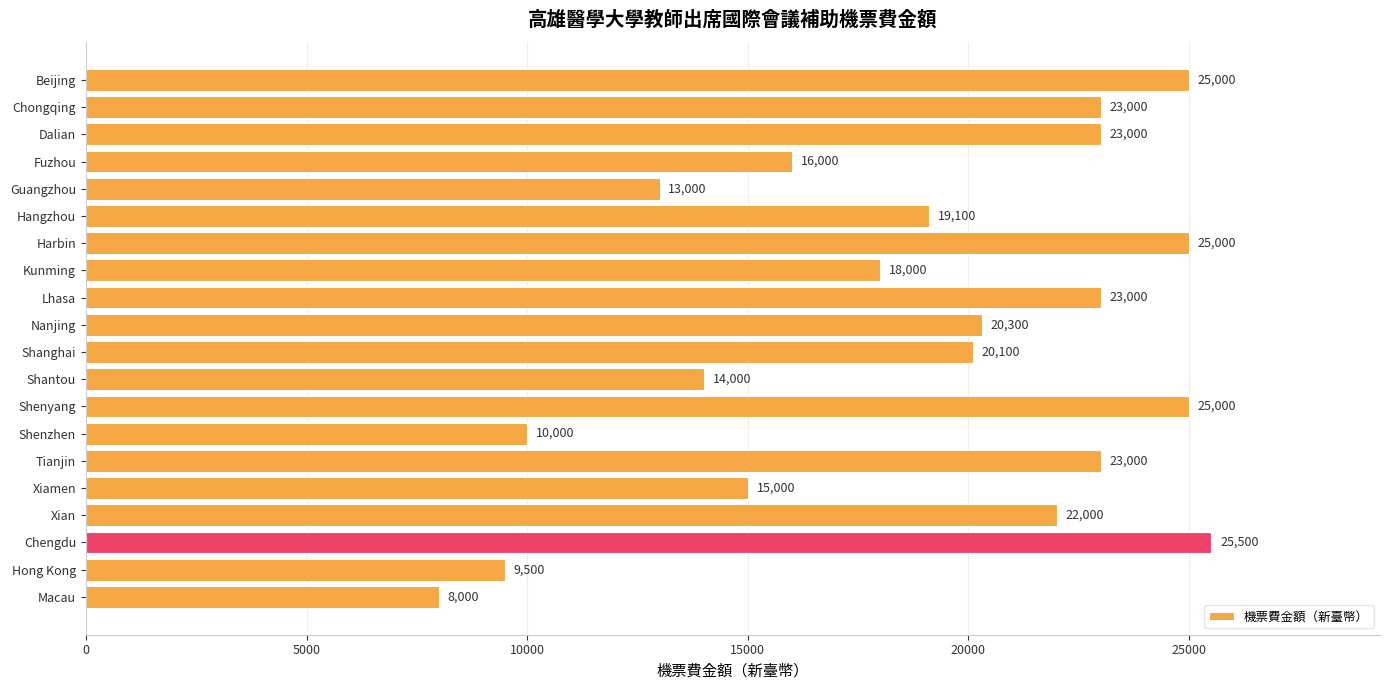

What is the greatest value displayed?

25500